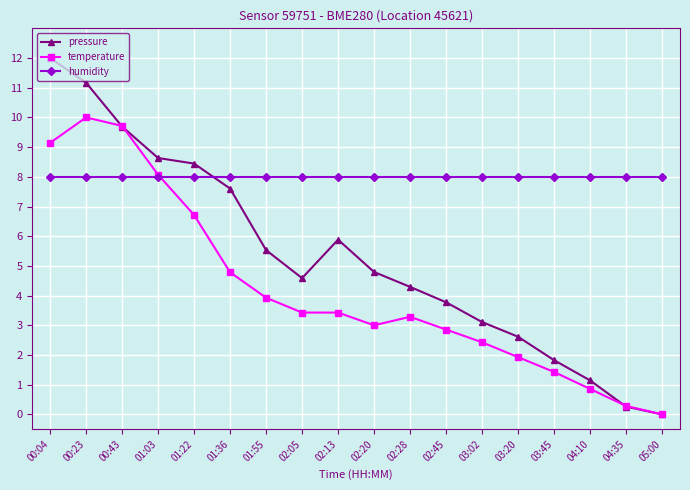

What is the difference between the pressure values at 03:45 and 02:05?

2.8